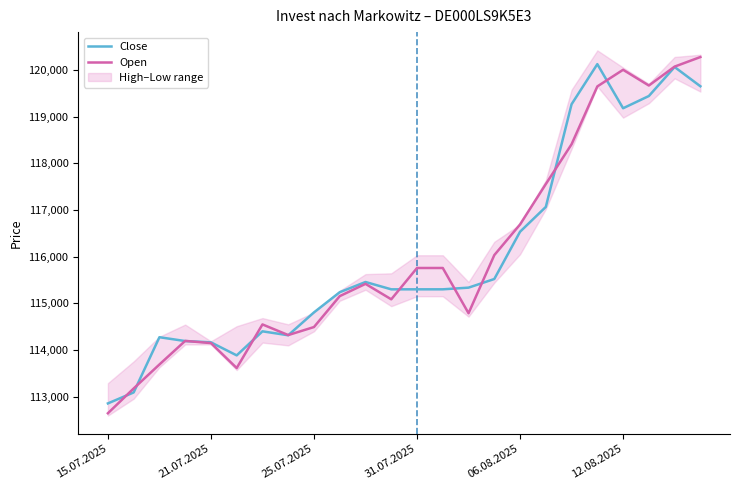

What is the lowest value of the Close series?

112859